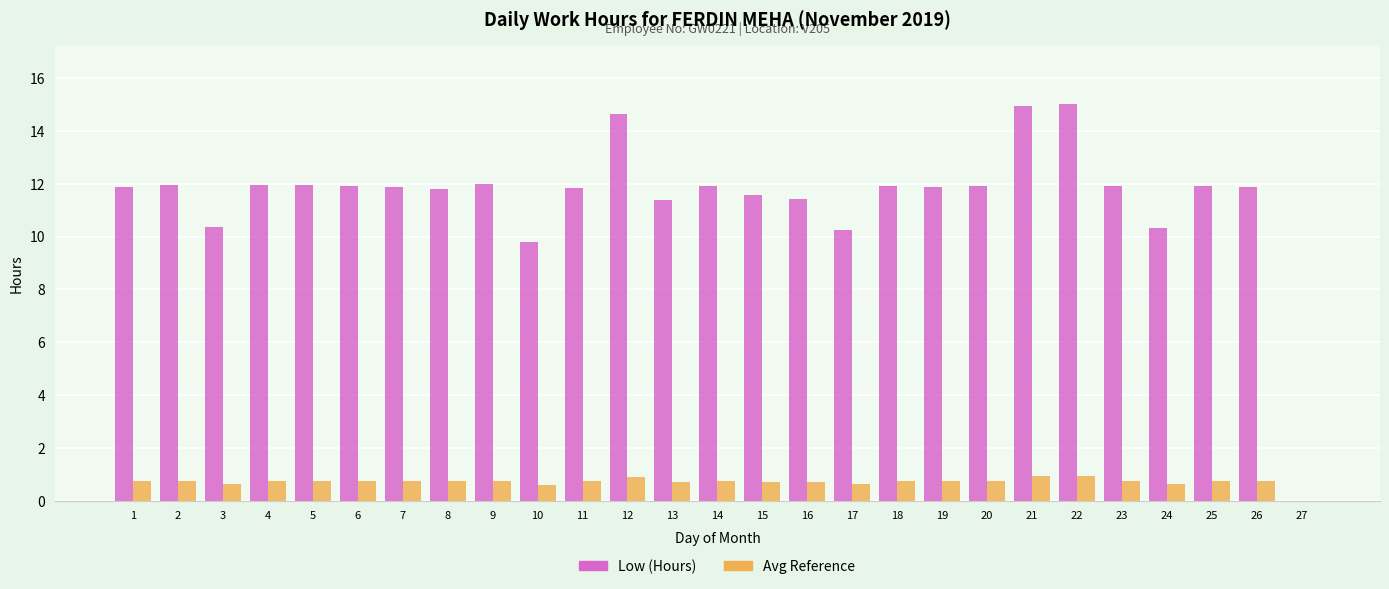

What is the sum of the Low (Hours) values at 9 and 12?

26.6